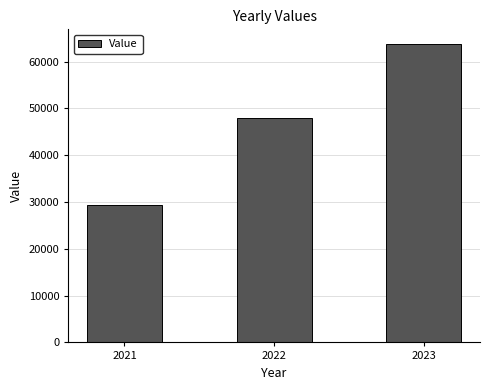

What is the minimum value shown in the chart?

29367